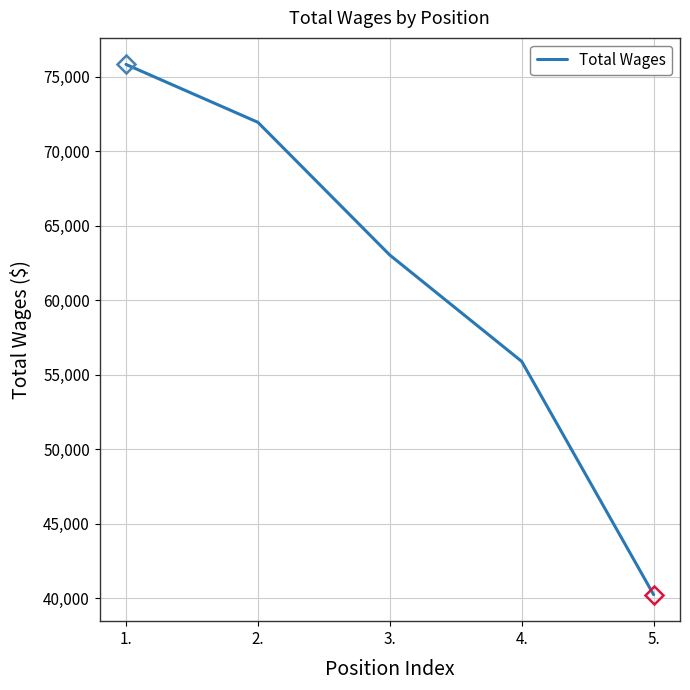

What is the difference between the values at 3. and 1.?

12798